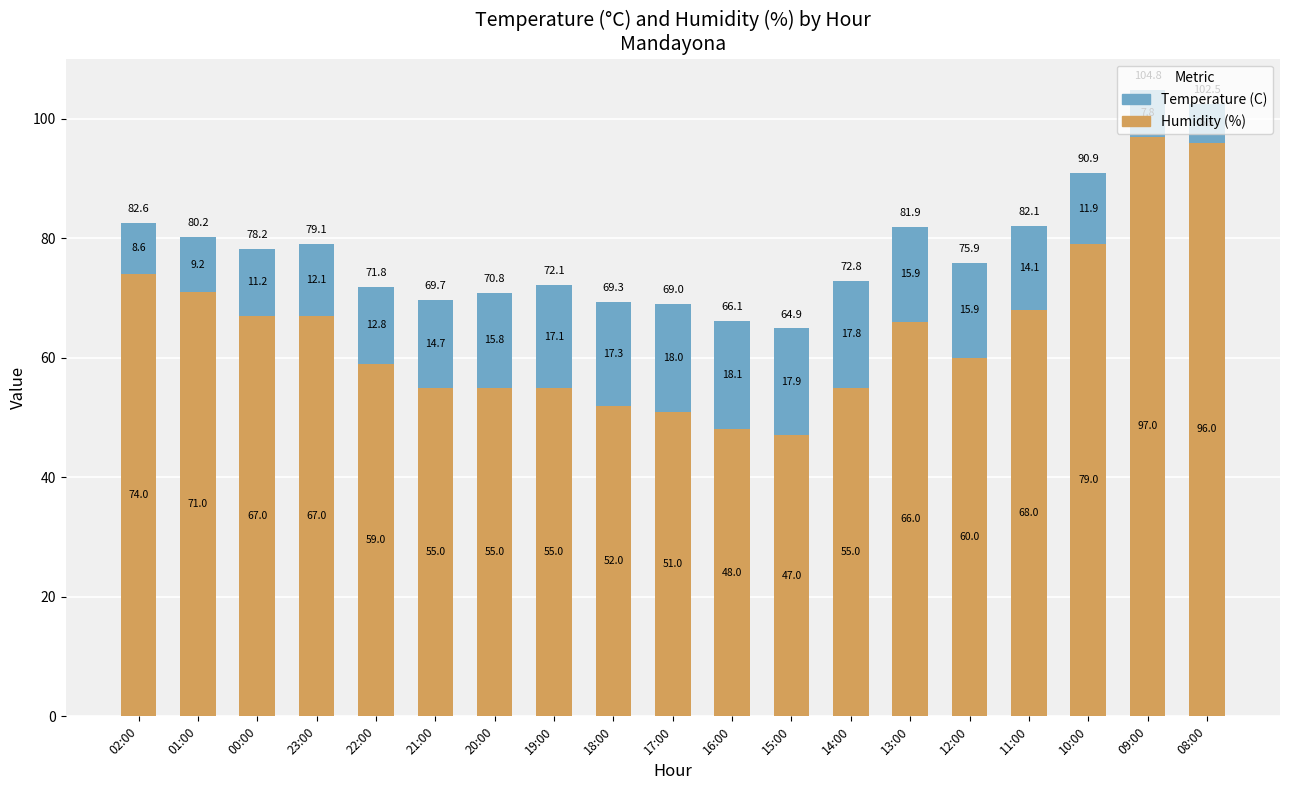

Where is Humidity (%) nearest to the value 72?

01:00